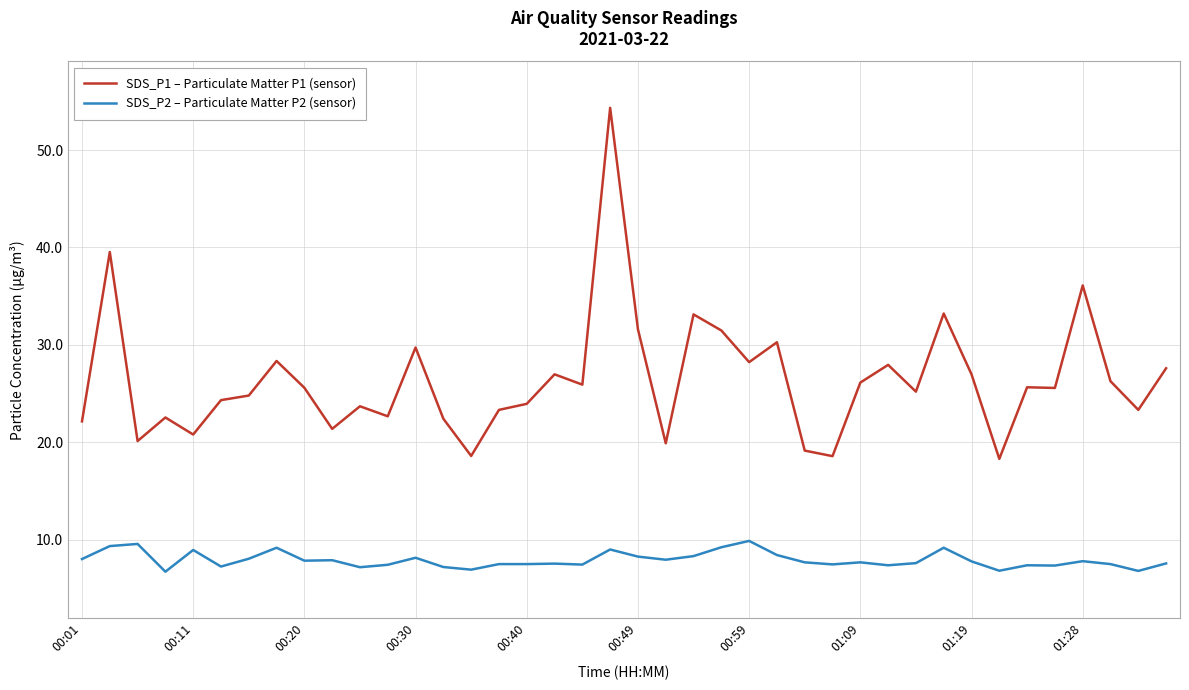

Rank the series by their maximum value, from lowest to highest.

SDS_P2 – Particulate Matter P2 (sensor), SDS_P1 – Particulate Matter P1 (sensor)